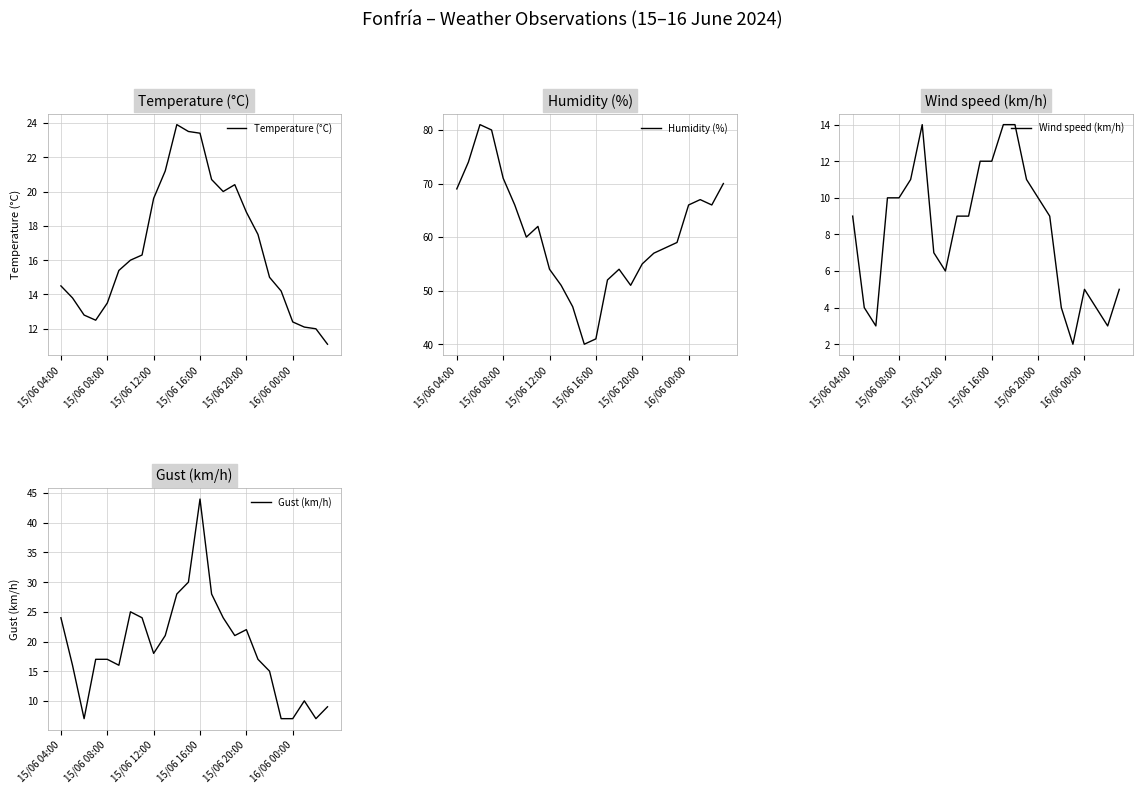

True or false: Humidity (%) and Wind speed (km/h) intersect in this chart.

False